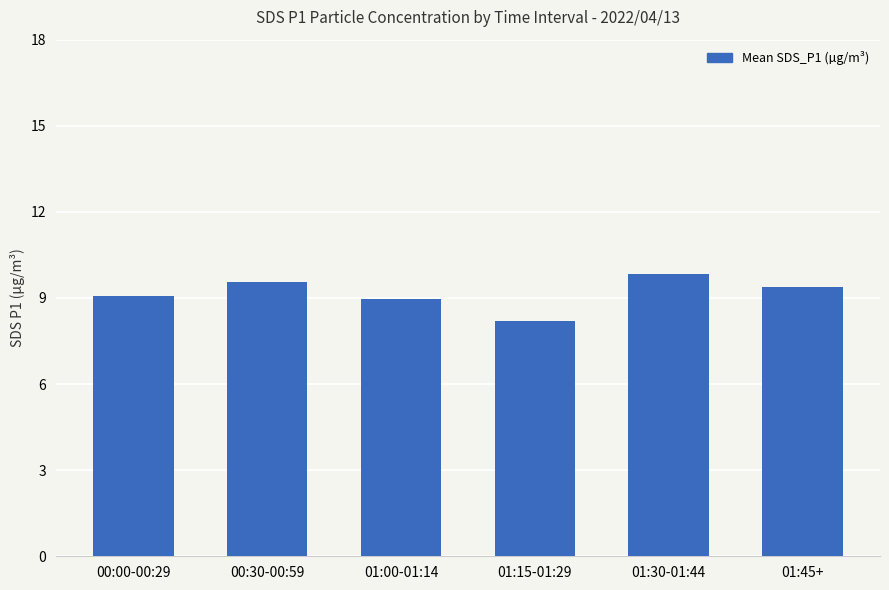

What is the minimum value shown in the chart?

8.2